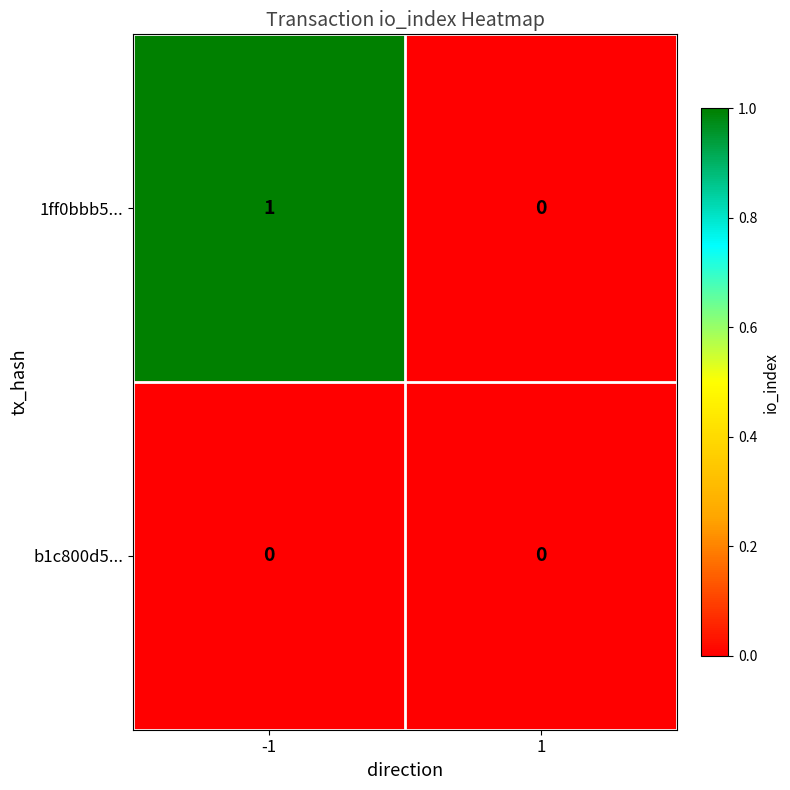

Which series has the largest total across all categories?

1ff0bbb5...